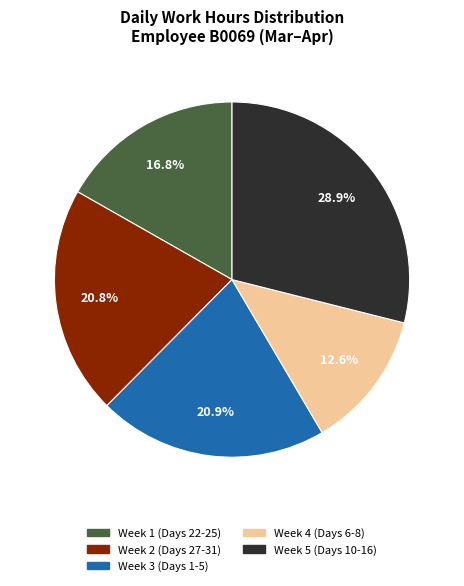

Is there any slice that represents more than half of the pie?

No